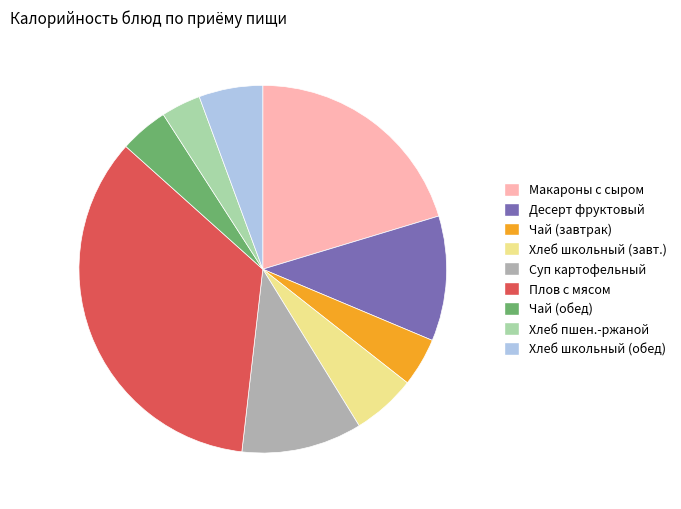

Is Плов с мясом the majority of the pie?

No